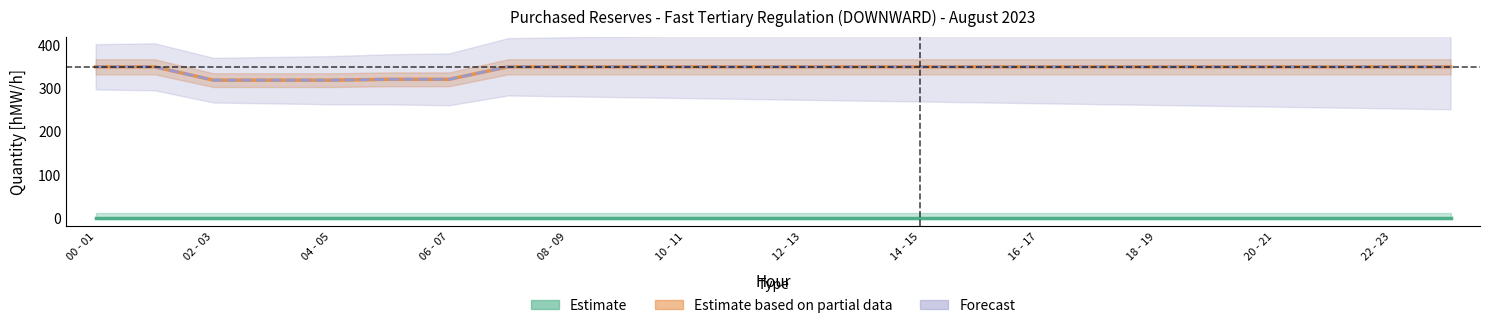

What is the approximate value of Forecast at 19, to the nearest 5?

350